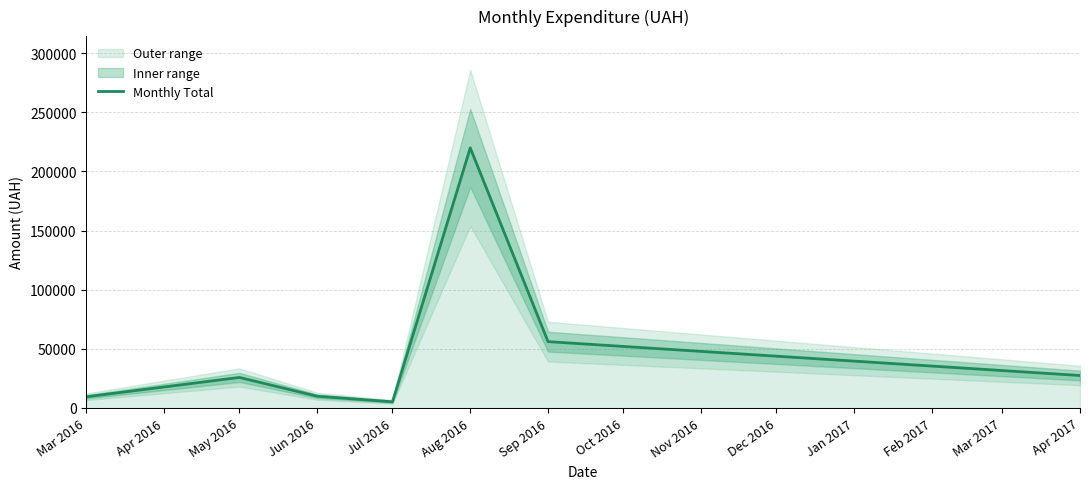

Reading left to right, transcribe all the data shown in this chart.

9408.0	25767.1	9864.0	5152.0	219964.6	56044.6	27404.2